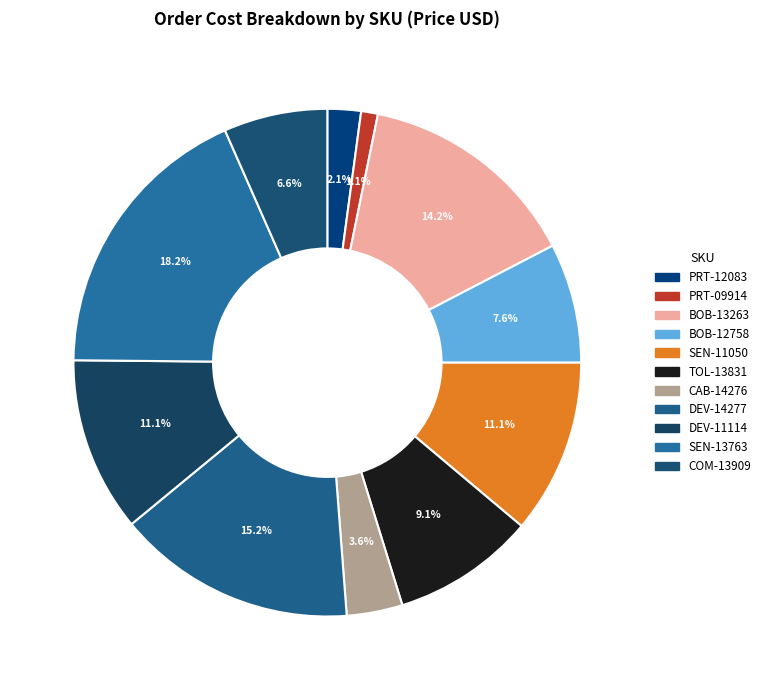

To the nearest percent, what is the difference between the SEN-13763 and COM-13909 slice percentages?

12%